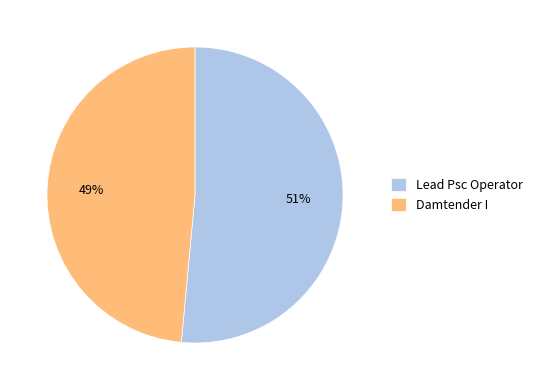

Which slice represents more than half of the pie?

Lead Psc Operator